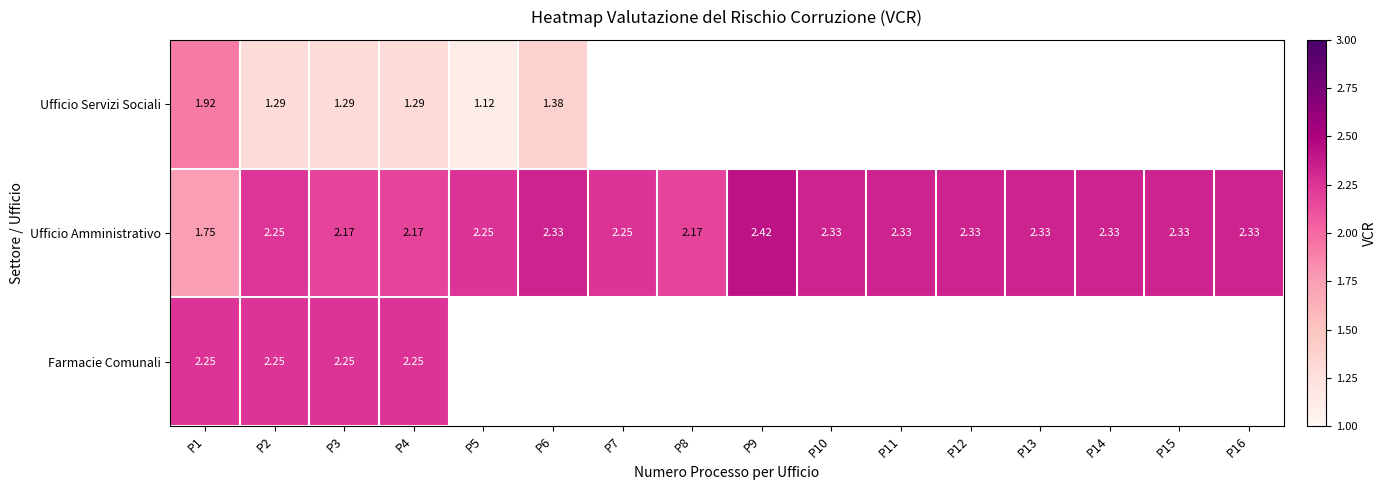

How many values in the Ufficio Amministrativo series exceed 2?

15